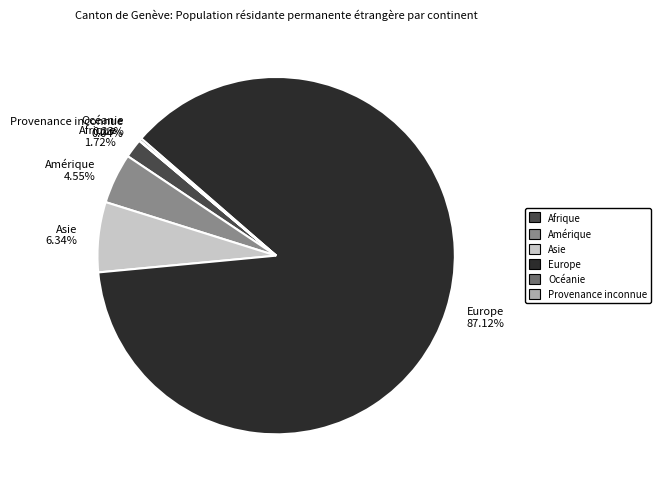

Between Amérique and Europe, which is larger?

Europe